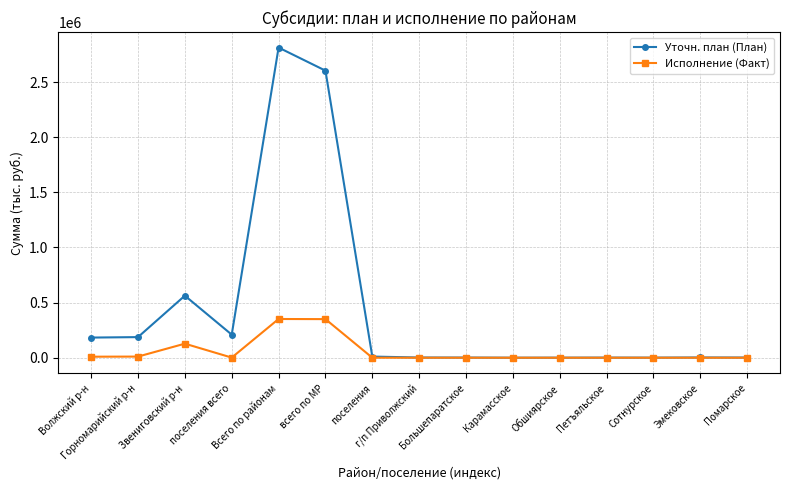

Rank the series by their maximum value, from highest to lowest.

Уточн. план (План), Исполнение (Факт)